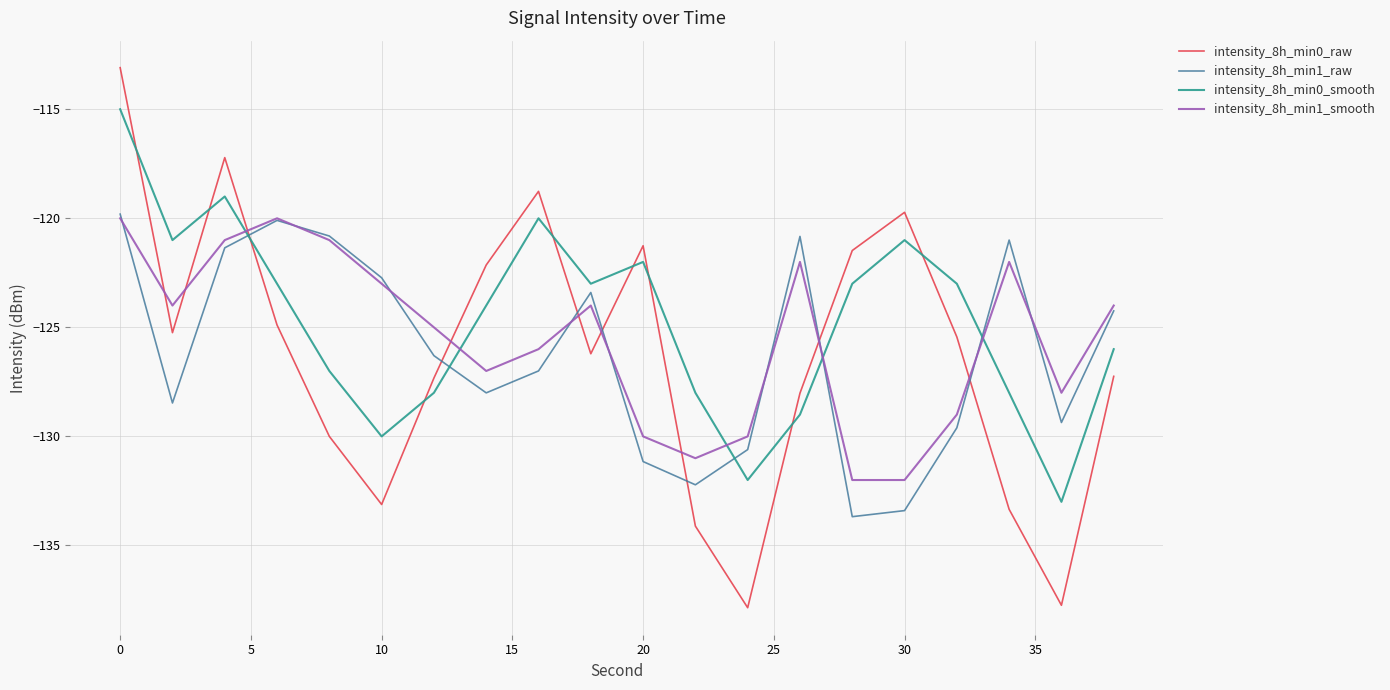

How many interior local peaks does the intensity_8h_min1_smooth series have?

4